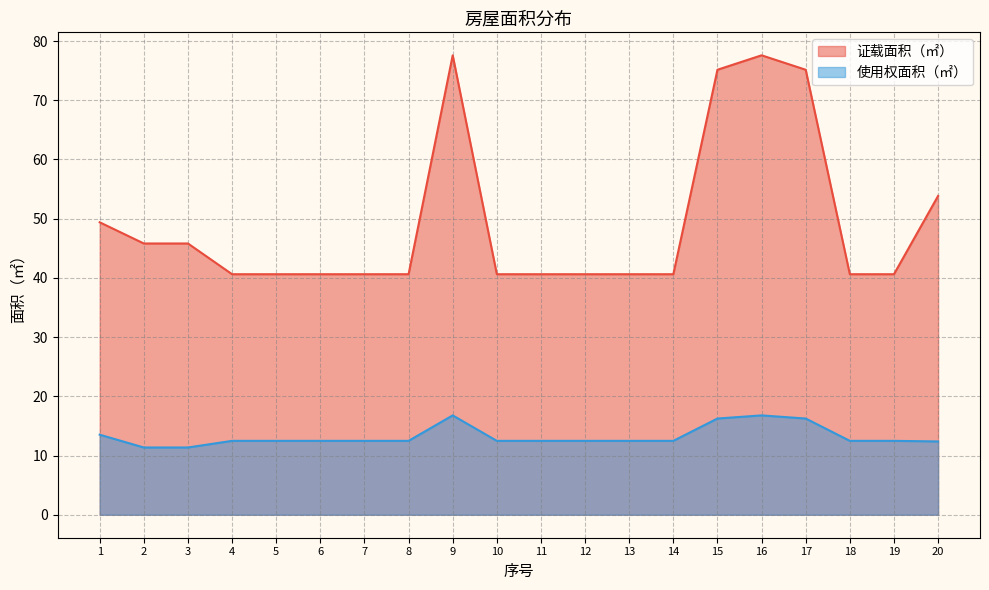

True or false: 证载面积（㎡） has a value of 65.8 at 12.

False